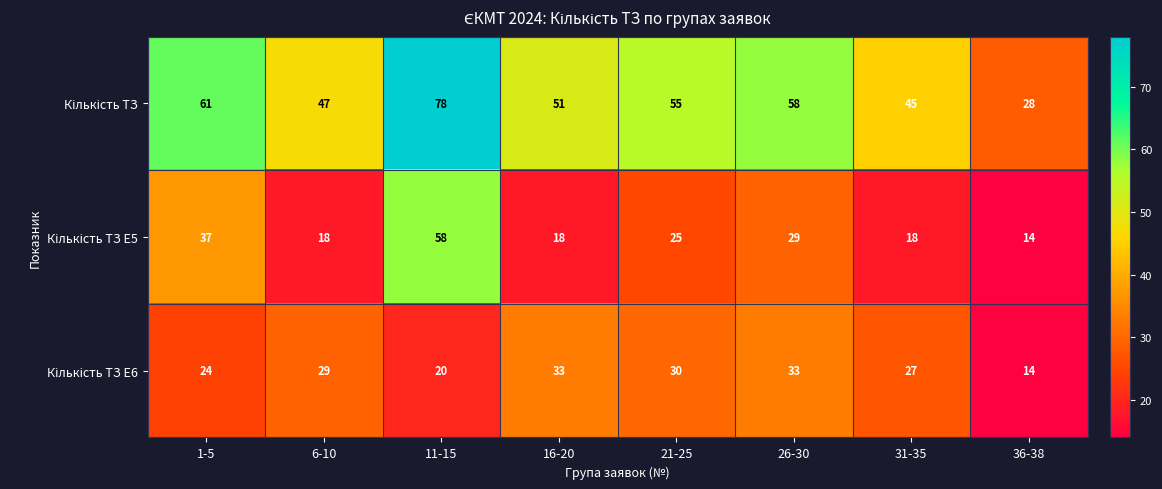

What is the spread (max minus min) of values at 31-35?

27